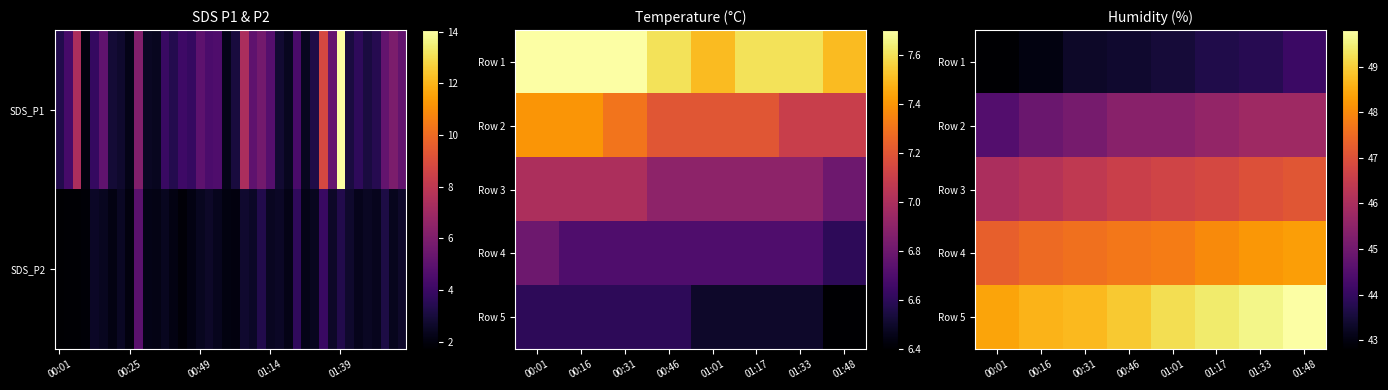

Which series has the largest range (max minus min)?

Row 5